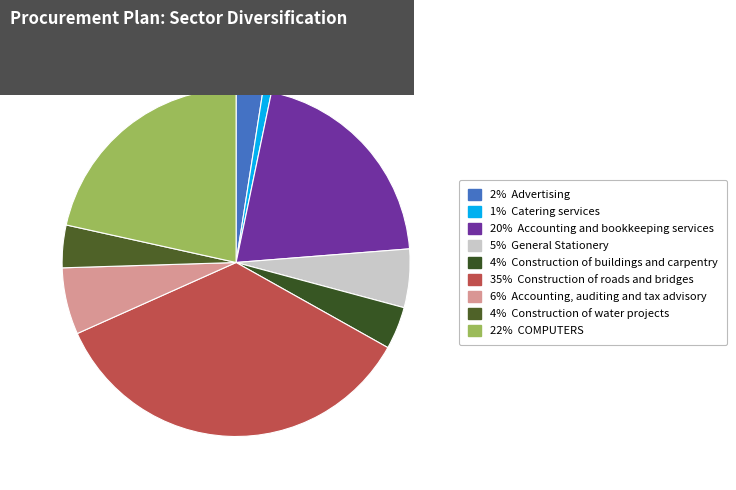

Which category has the biggest portion of the pie?

Construction of roads and bridges